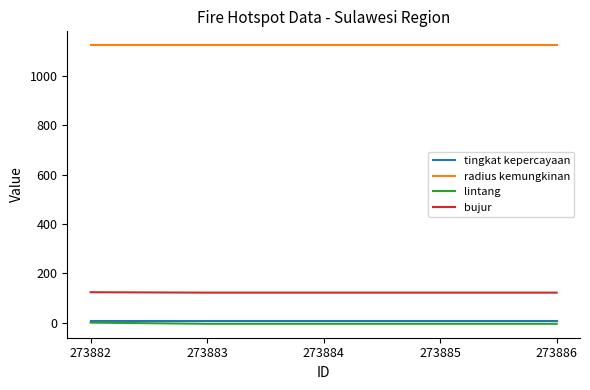

The bujur series shows 64.3 at 273885. True or false?

False